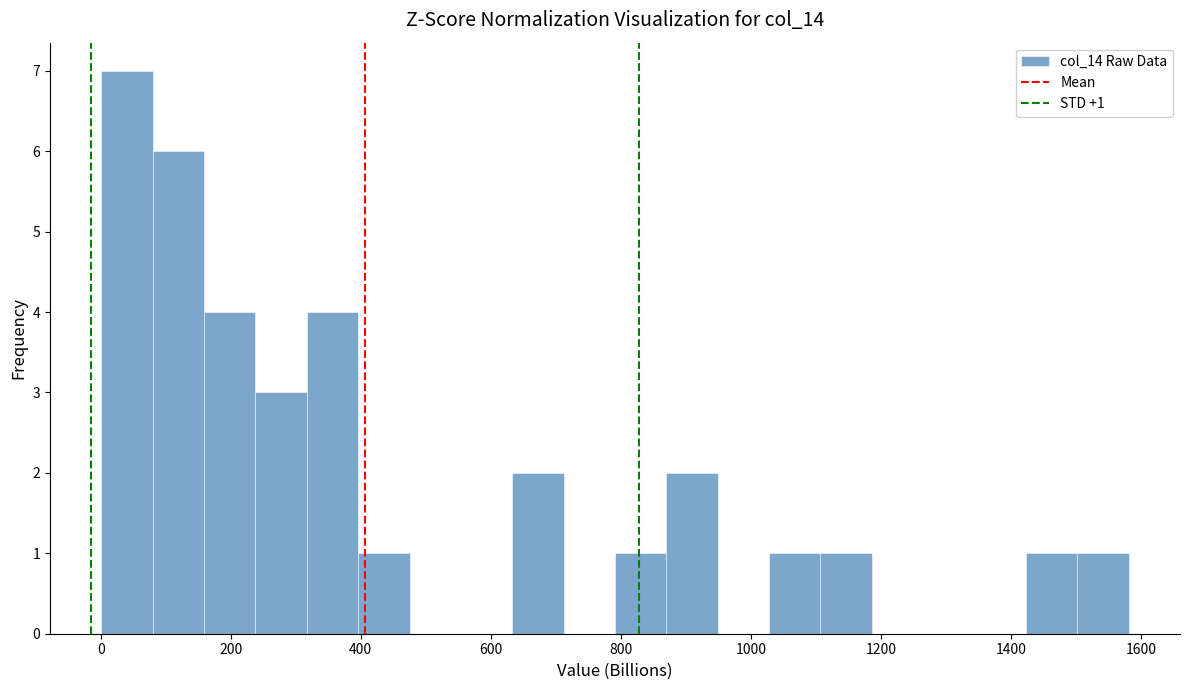

Around what value on the x-axis is the tallest bar? Give the approximate position of its centre, as read against the axis.

40